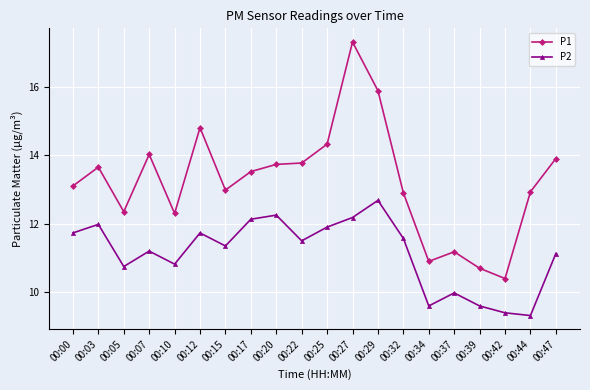

What is the minimum value shown in the chart?

9.3